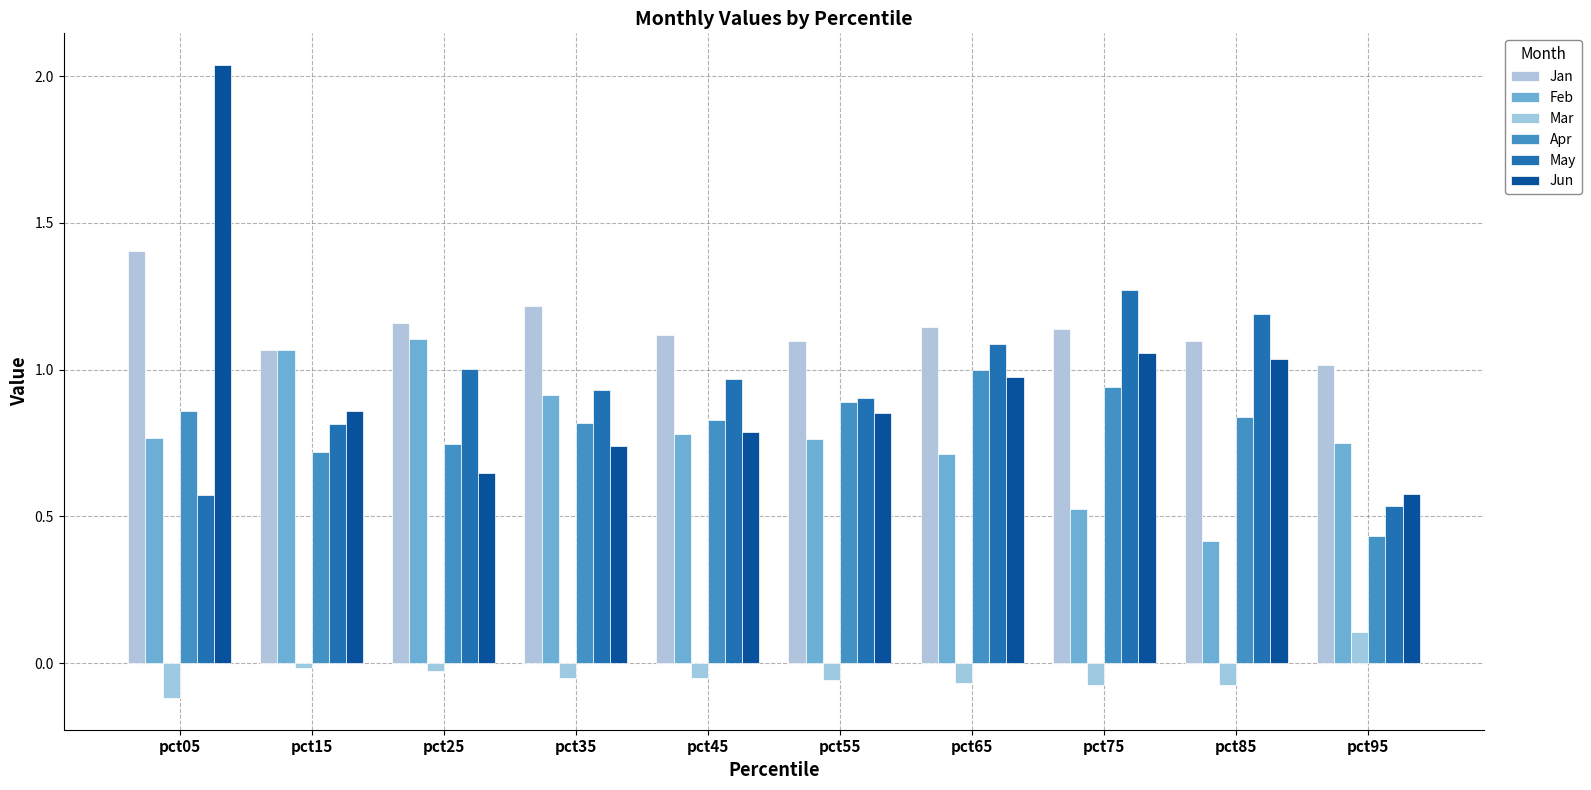

How many groups of bars are there?

10